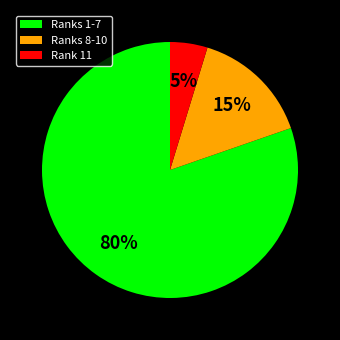

Which category has the biggest portion of the pie?

Ranks 1-7